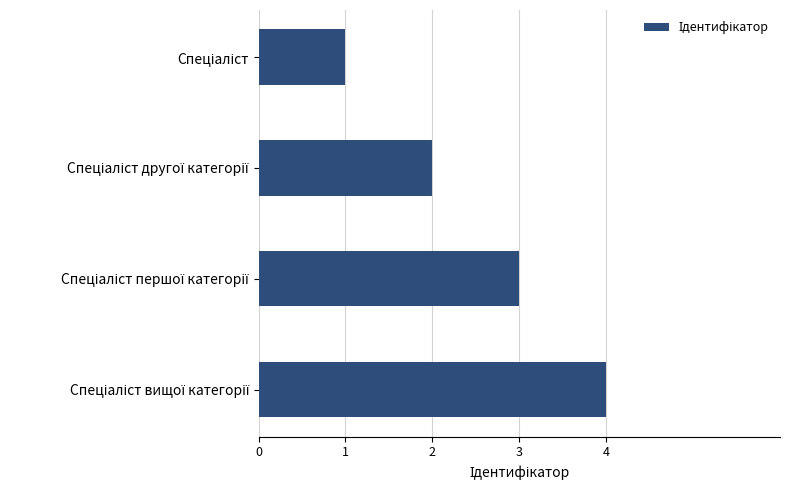

What is the sum of all values?

10